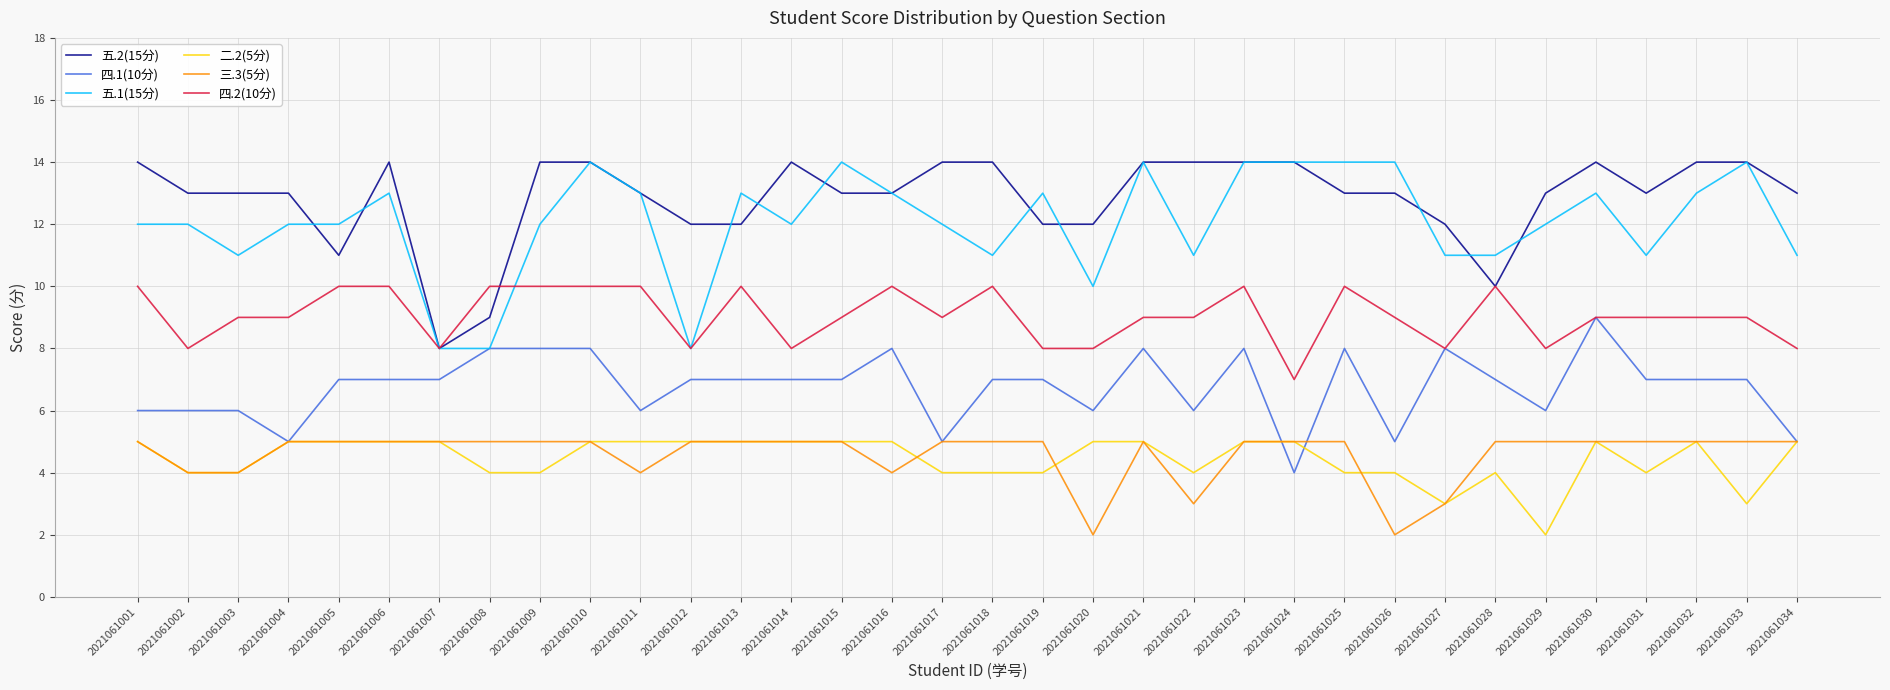

Is it true that 五.2(15分) equals 14 at 2021061006?

True